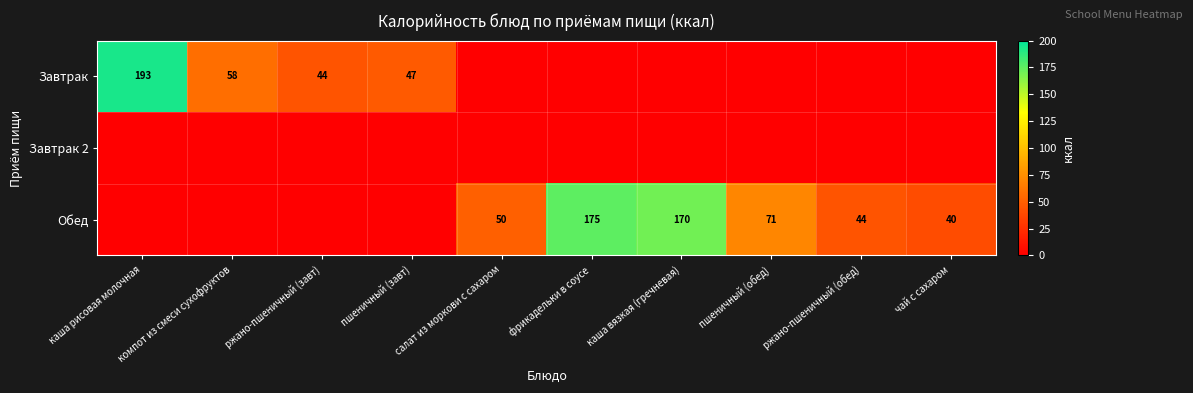

The Завтрак series shows 22 at ржано-пшеничный (завт). True or false?

False